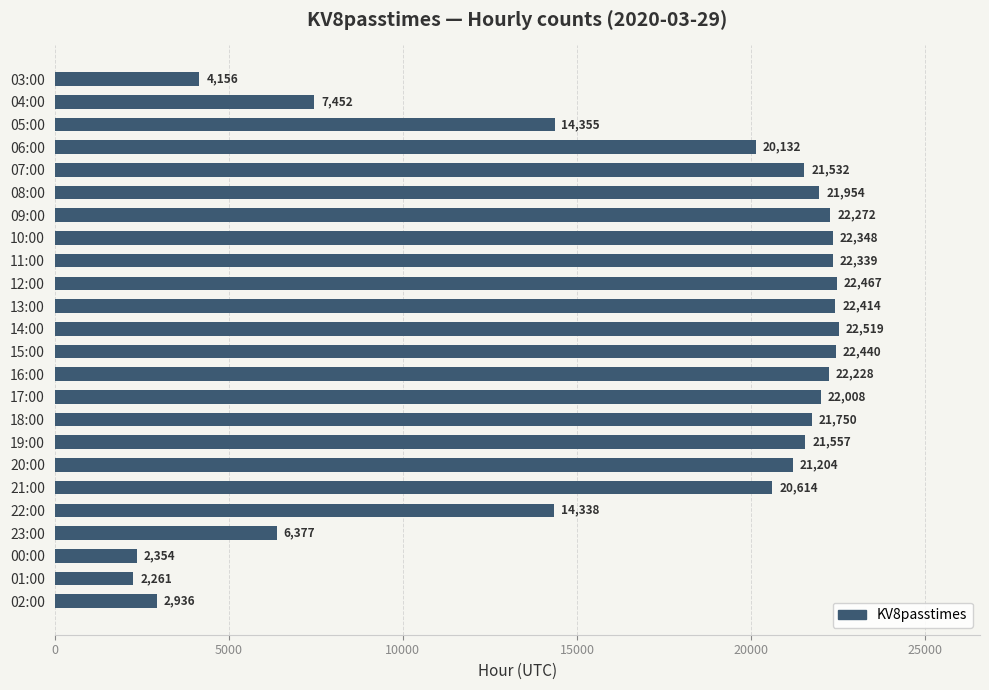

What is the label of the 12th bar from the bottom?

15:00